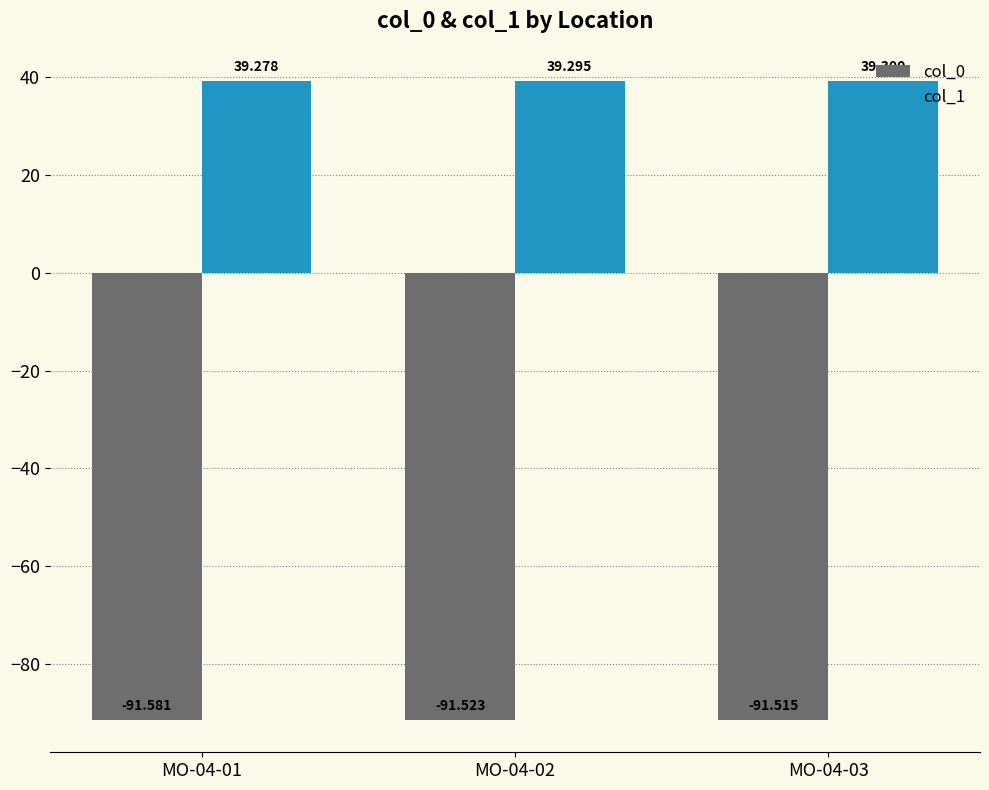

Read the col_1 value at MO-04-02.

39.3